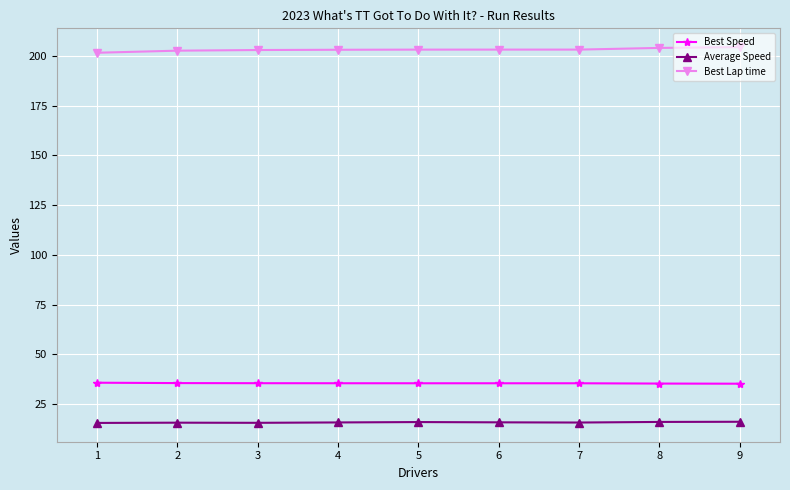

Rank the series by their maximum value, from highest to lowest.

Best Lap time, Best Speed, Average Speed